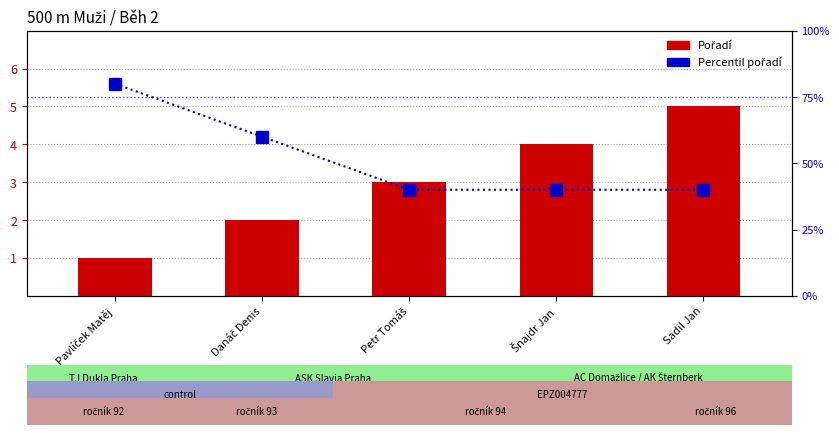

Reading left to right, list all the values displayed in this chart.

Pořadí: 1	2	3	4	5
Pořadí (percentil): 80	60	40	40	40